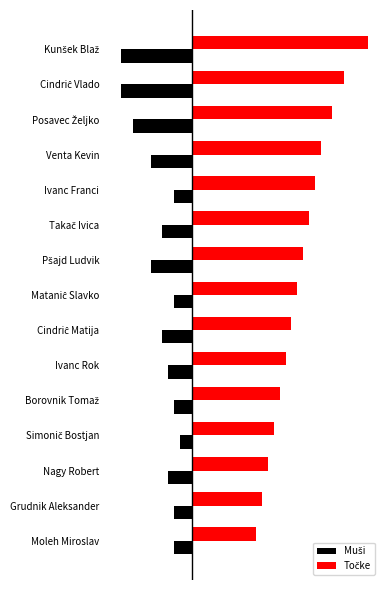

List the series in order of their peak value, lowest first.

Muši, Točke